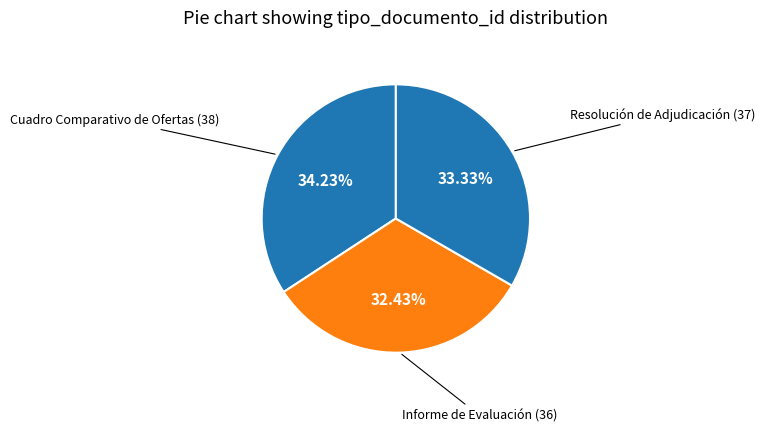

Is there a majority slice in this chart?

No